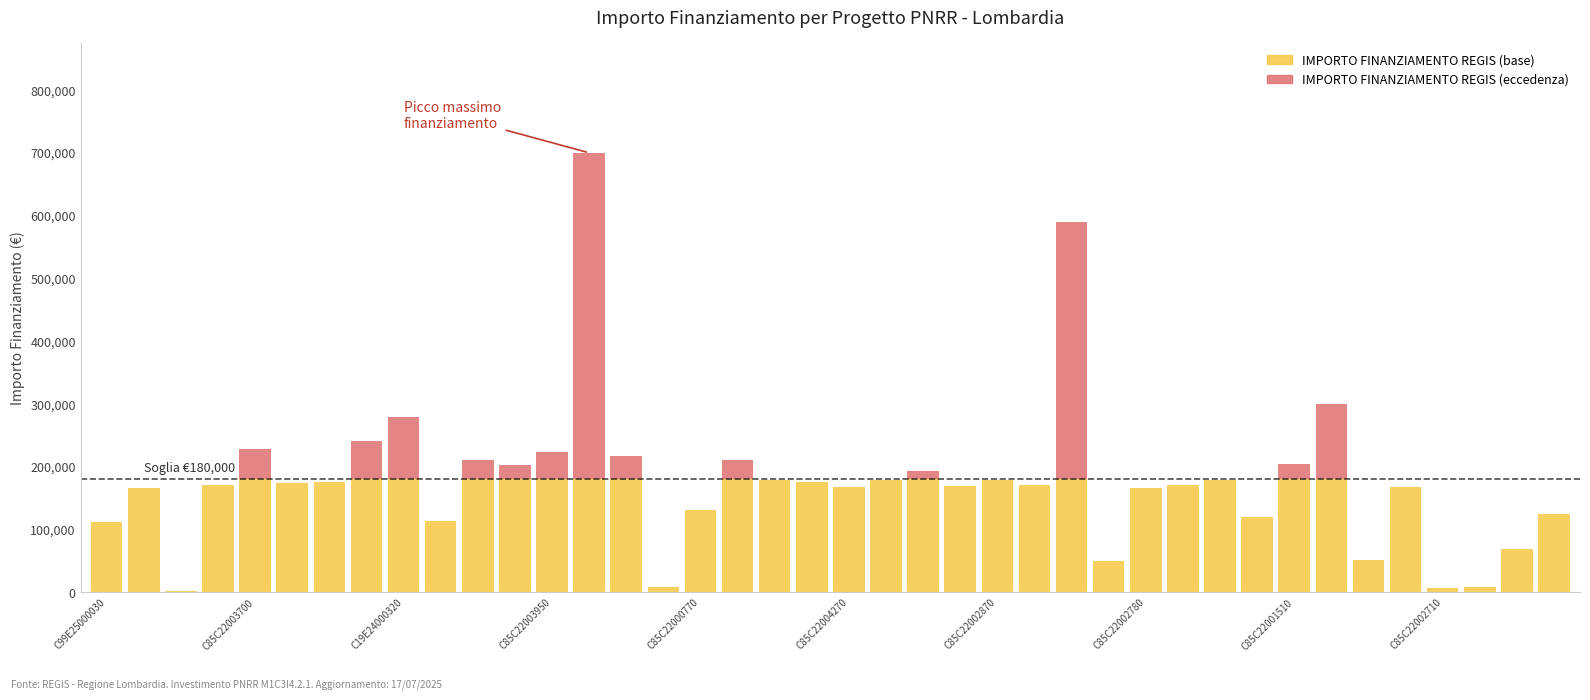

What is the sum of all IMPORTO FINANZIAMENTO REGIS (base) values?

5722484.9